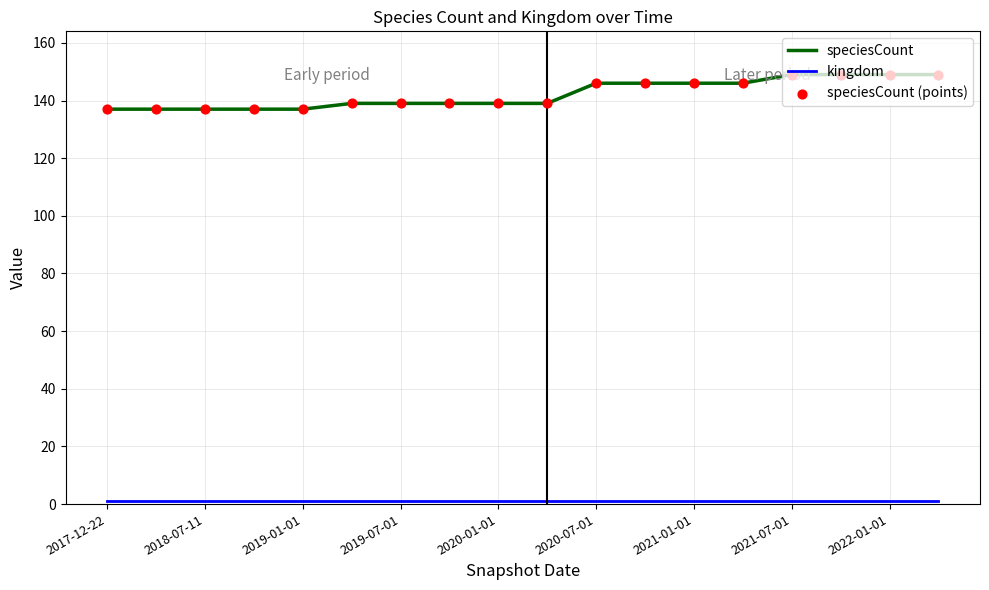

Which series has the largest total across all categories?

speciesCount